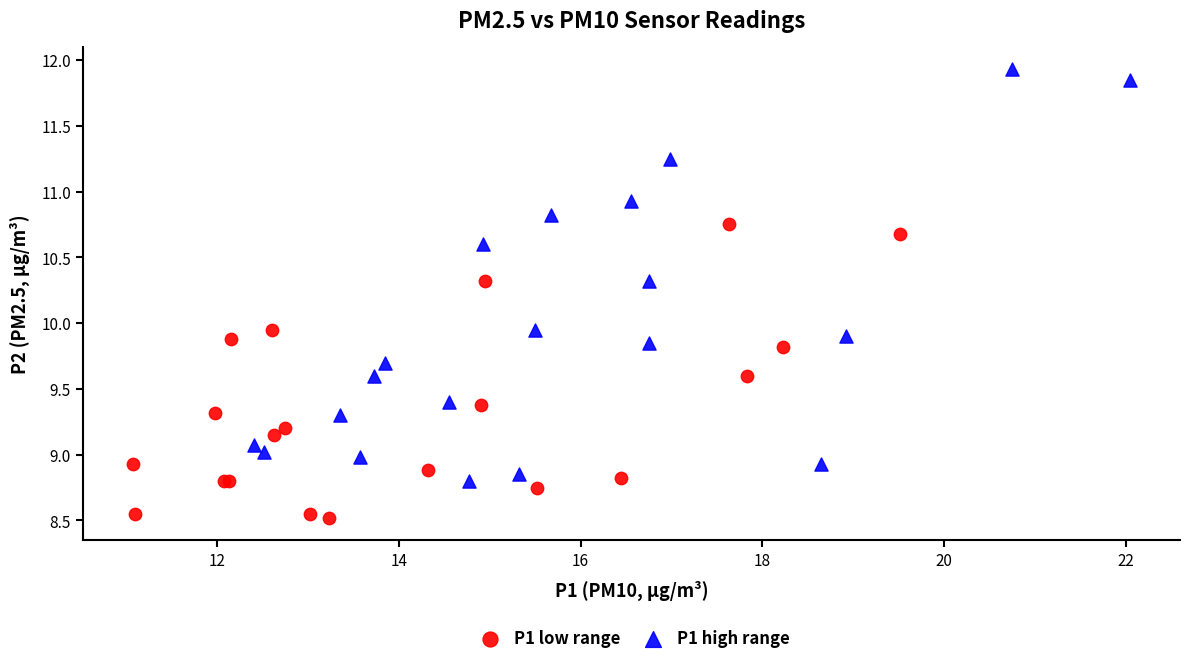

Which series reaches the maximum Y coordinate?

P1 high range